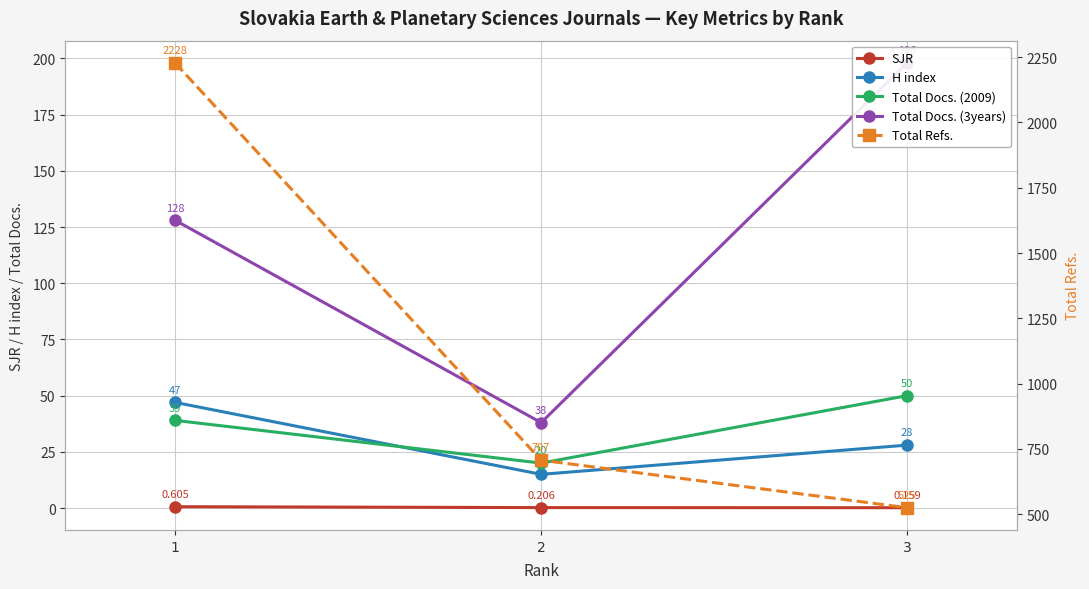

At how many categories does at least one series exceed 866?

1